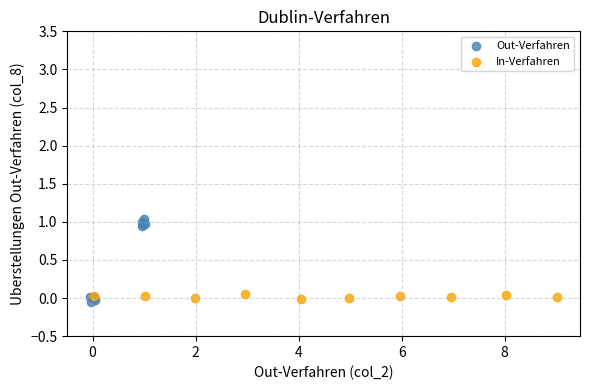

Which series reaches the maximum Y coordinate?

Out-Verfahren